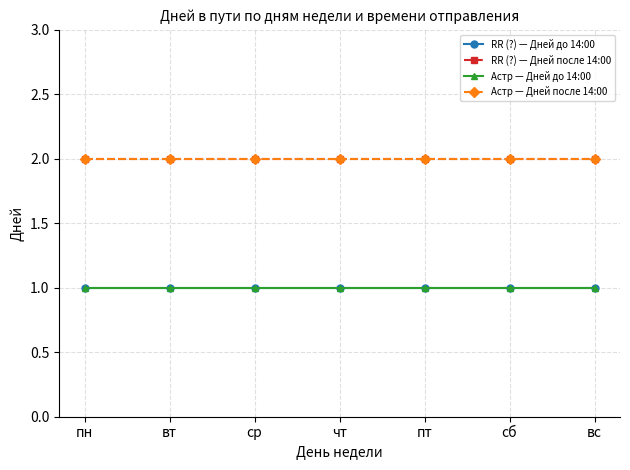

Does the chart have visible grid lines?

Yes